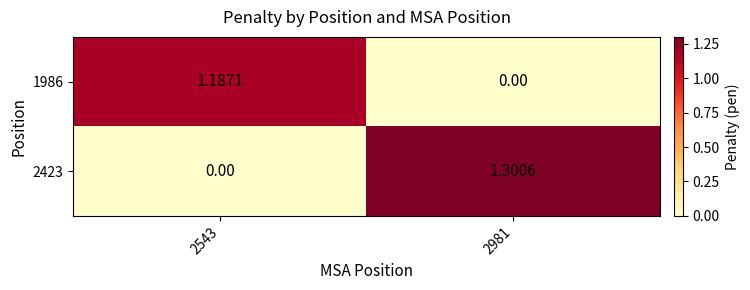

At which category is the sum across all series the highest?

2981